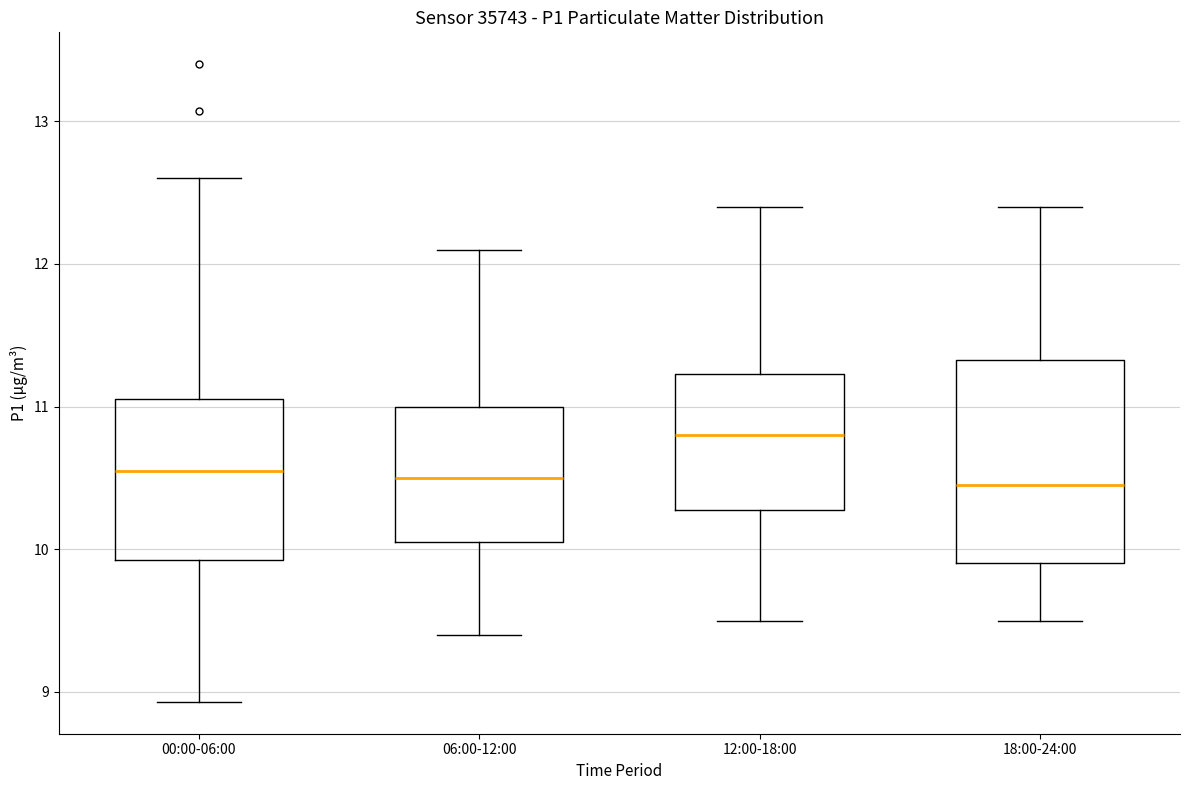

Reading left to right, transcribe this box plot: for each box, give where its median line is, the range the box spans, and where its two whiskers end, as read against the y-axis. The values are not printed on the chart, so give them approximately, as read against the axis.

00:00-06:00: median 10.6, box 9.9 to 11.1, whiskers 8.9 to 12.6
06:00-12:00: median 10.5, box 10.1 to 11.0, whiskers 9.4 to 12.1
12:00-18:00: median 10.8, box 10.3 to 11.2, whiskers 9.5 to 12.4
18:00-24:00: median 10.5, box 9.9 to 11.3, whiskers 9.5 to 12.4